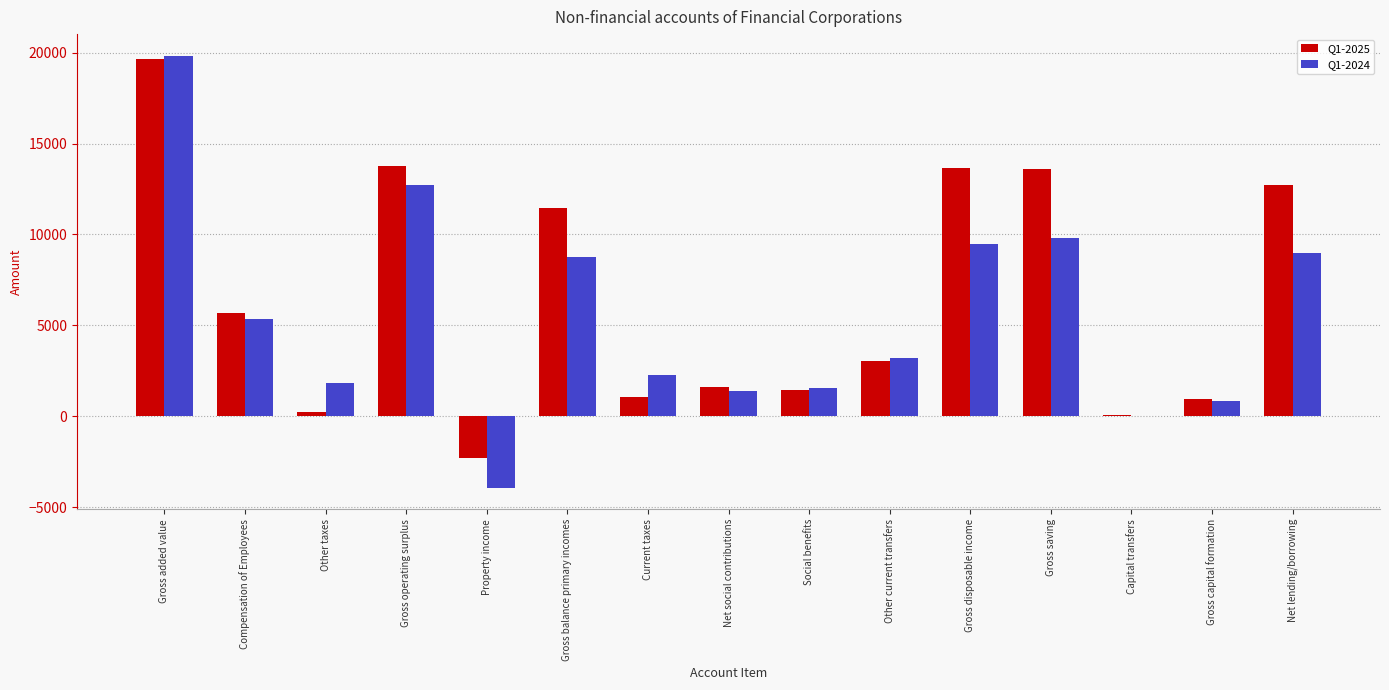

Between Gross added value and Gross operating surplus, which series saw the biggest shift?

Q1-2024